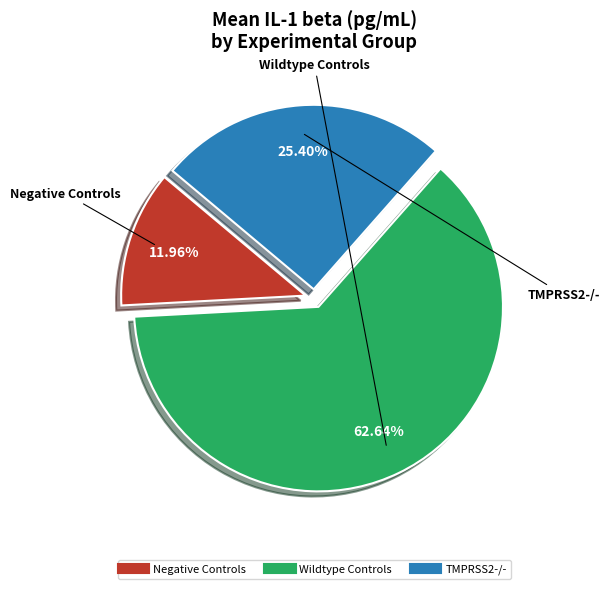

How many segments does this pie chart have?

3